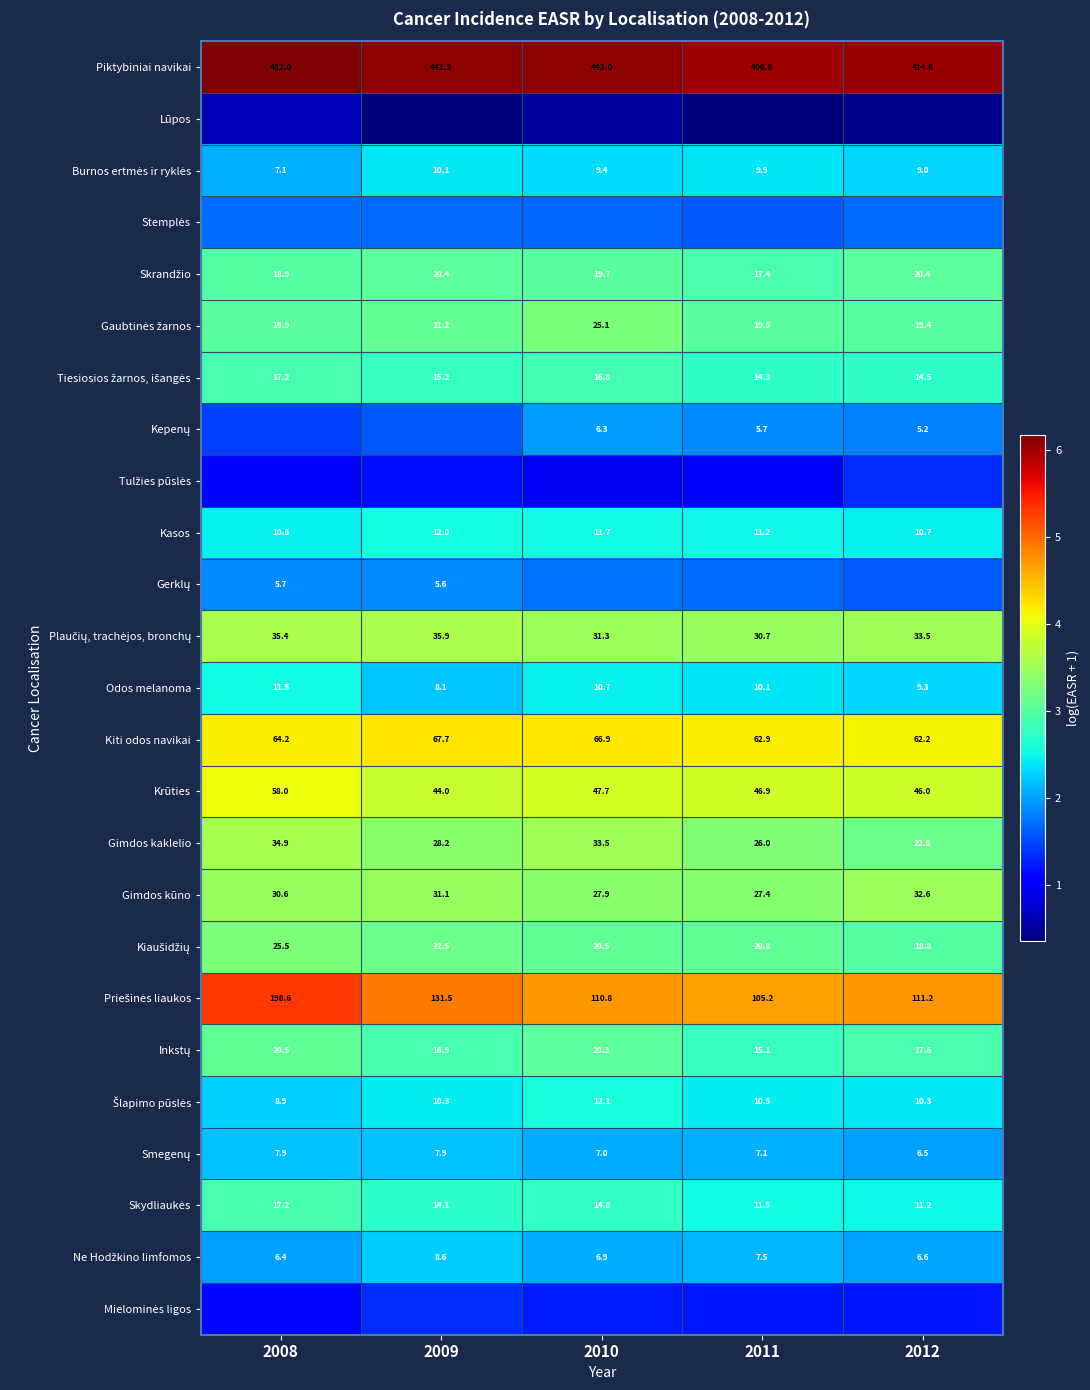

How many Gimdos kūno values are between 3 and 4?

5